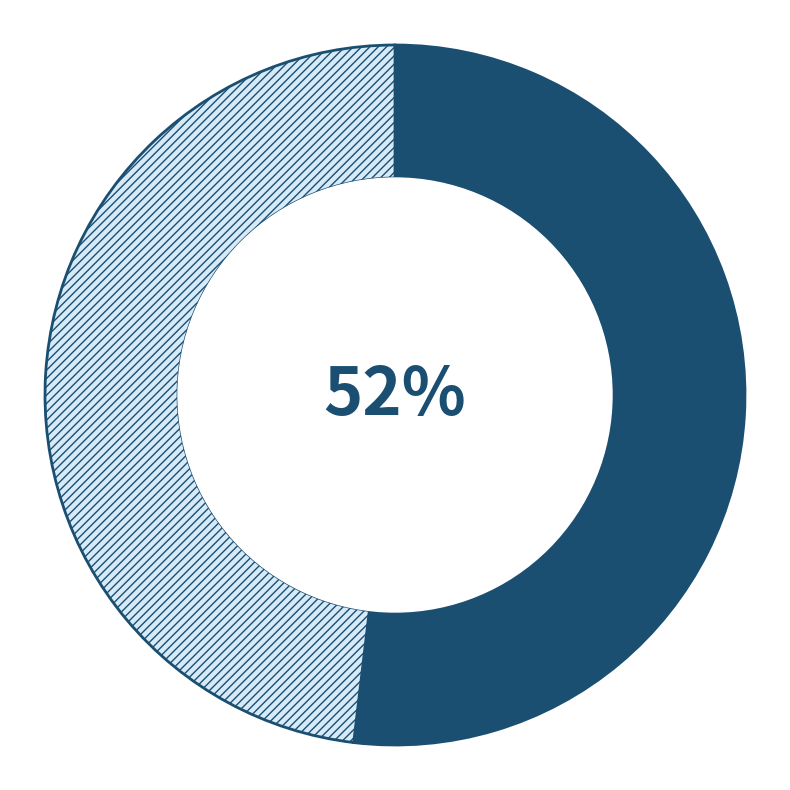

To the nearest percent, what is the average slice percentage?

50%